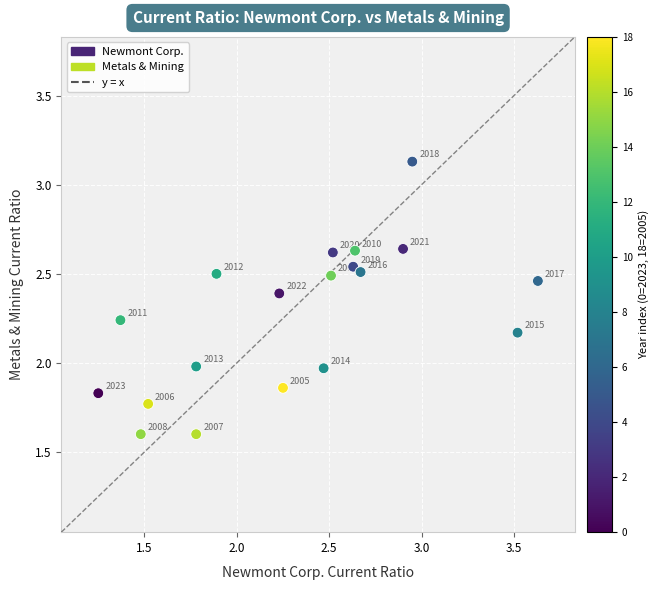

What is the range of Y values (max minus min)?

1.5